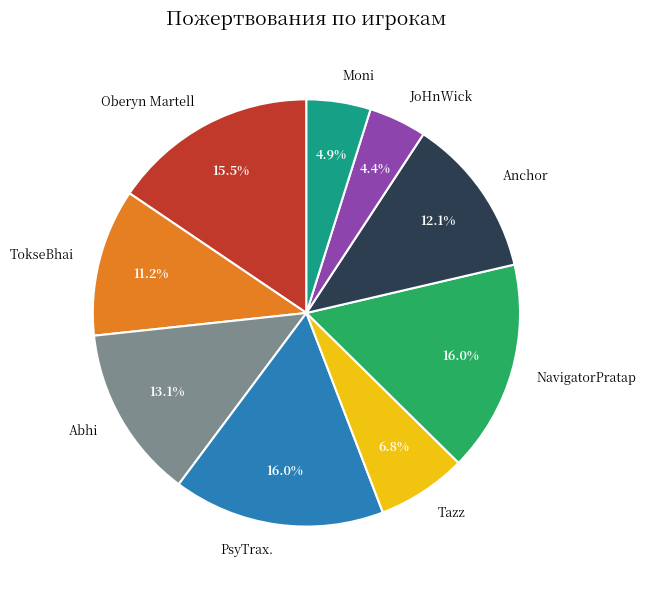

What percentage do Abhi and TokseBhai together represent?

24.3%